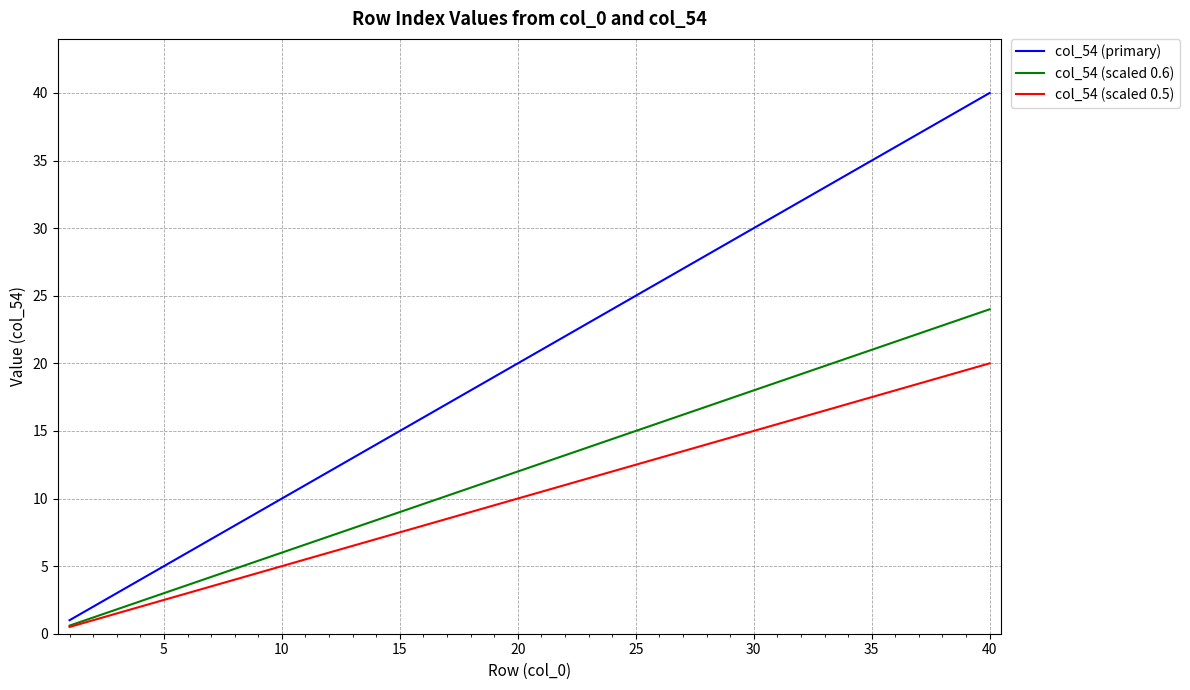

Does the chart display data point markers on the line(s)?

No